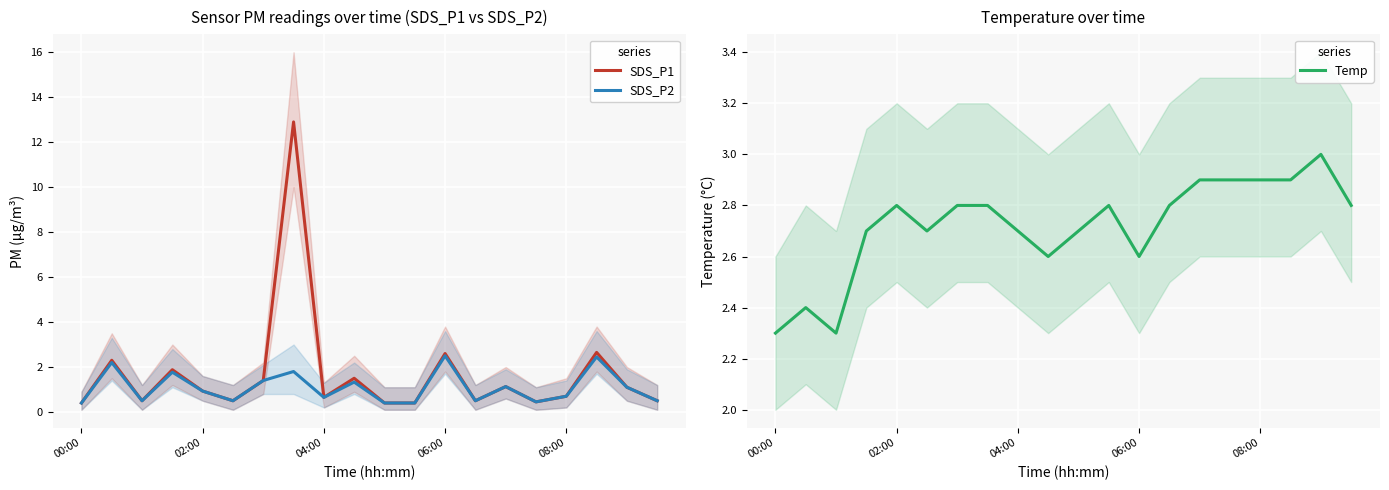

At which category is the sum across all series the highest?

7